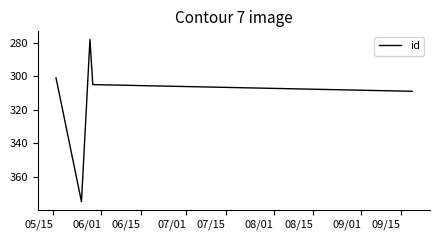

What is the minimum value shown in the chart?

278